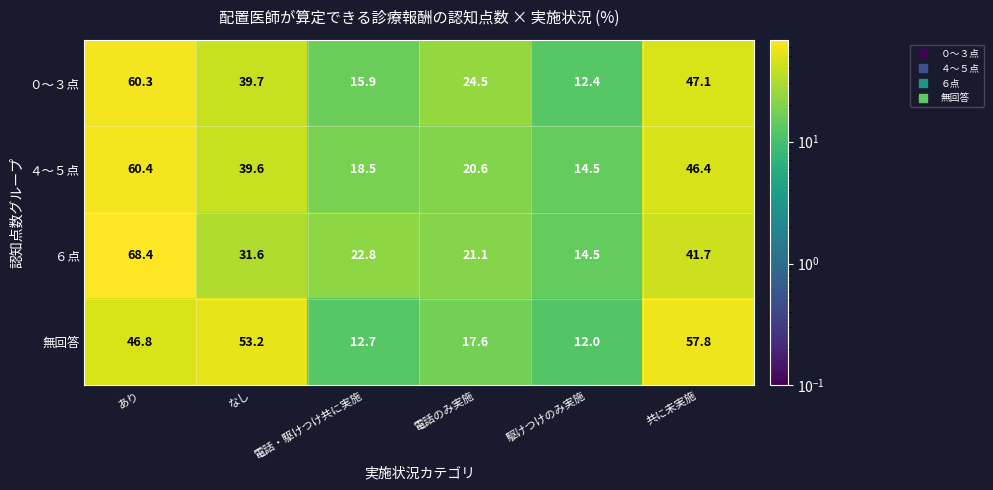

How many categories are shown in the chart?

6